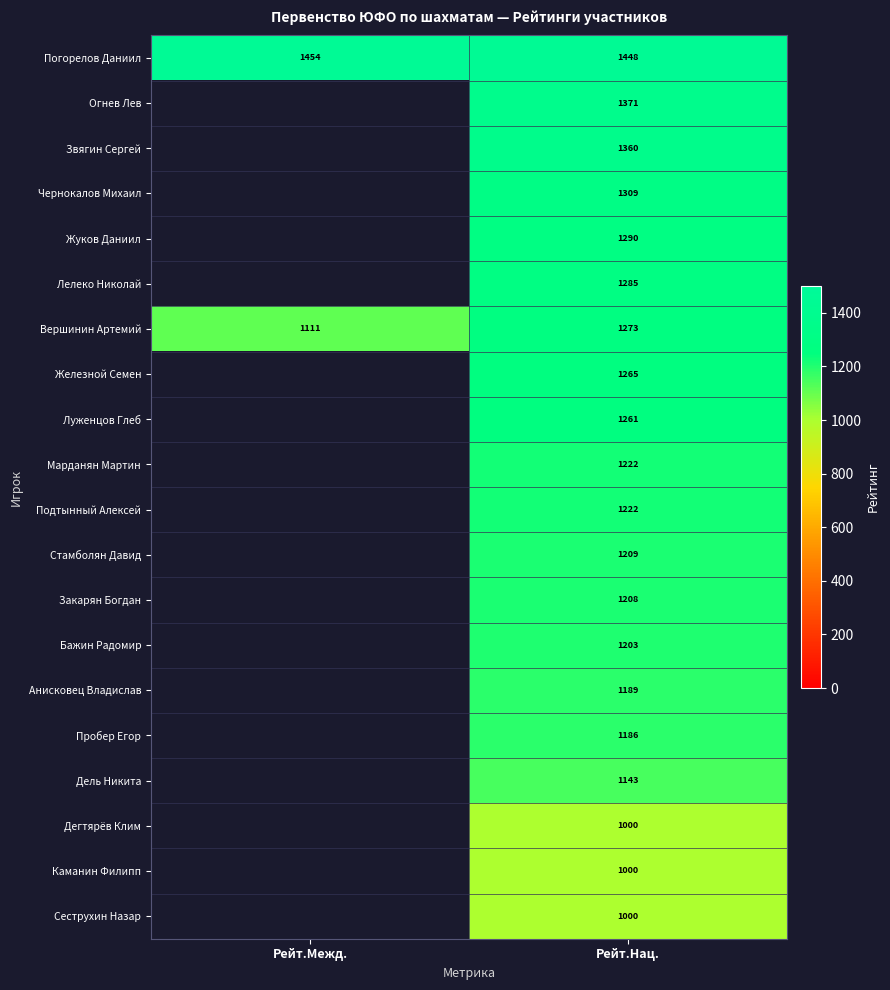

Is it true that Погорелов Даниил equals 1448 at Рейт.Нац.?

True